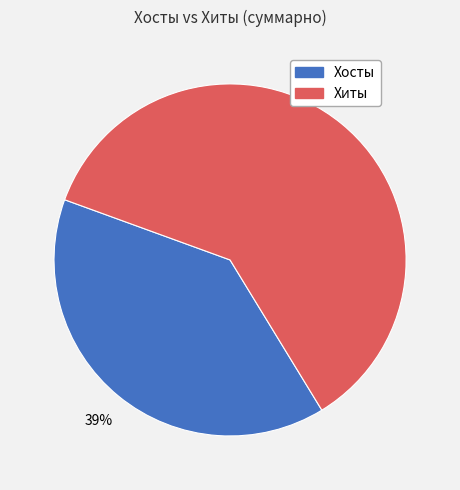

Do Хосты and Хиты together represent more than half of the pie?

Yes